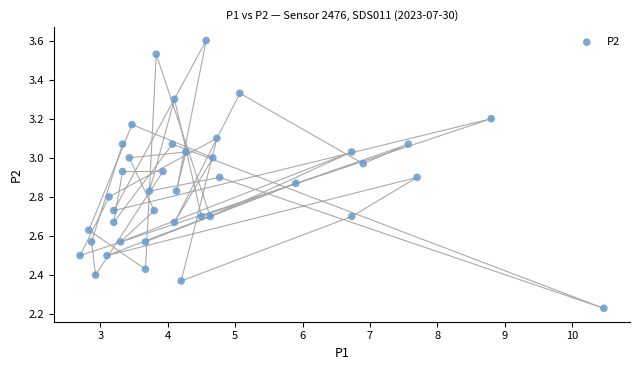

What is the range of X values (max minus min)?

7.8